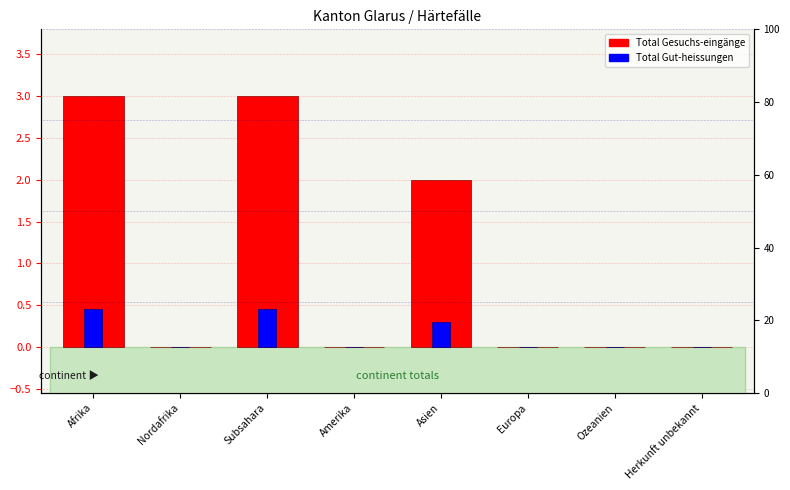

At which category is the sum across all series the highest?

Afrika